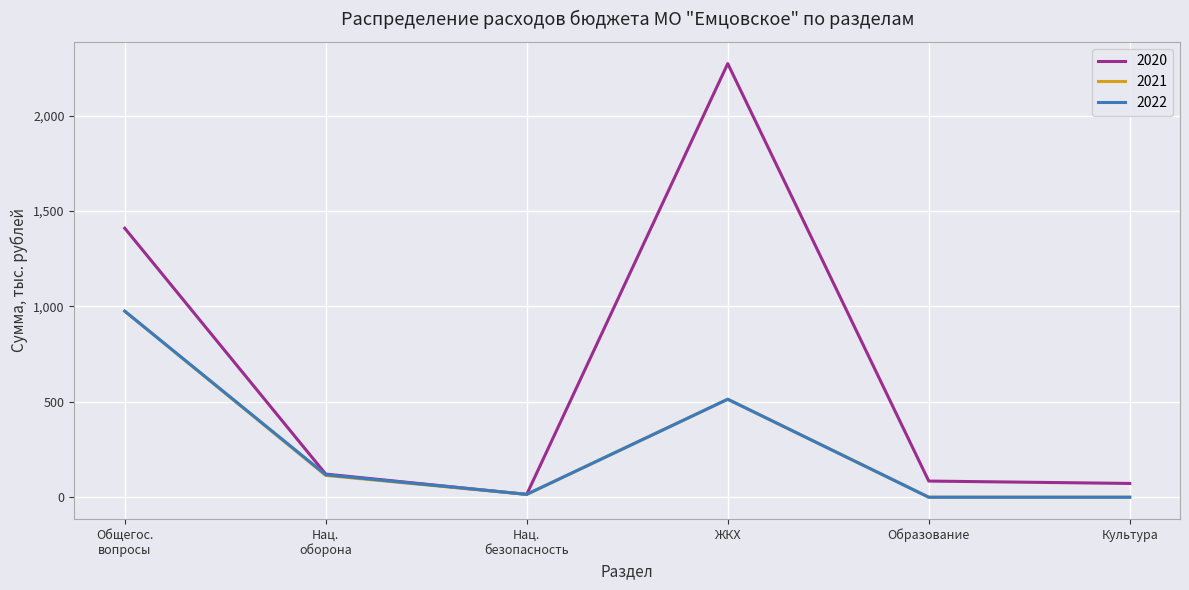

Which series has the largest total across all categories?

2020